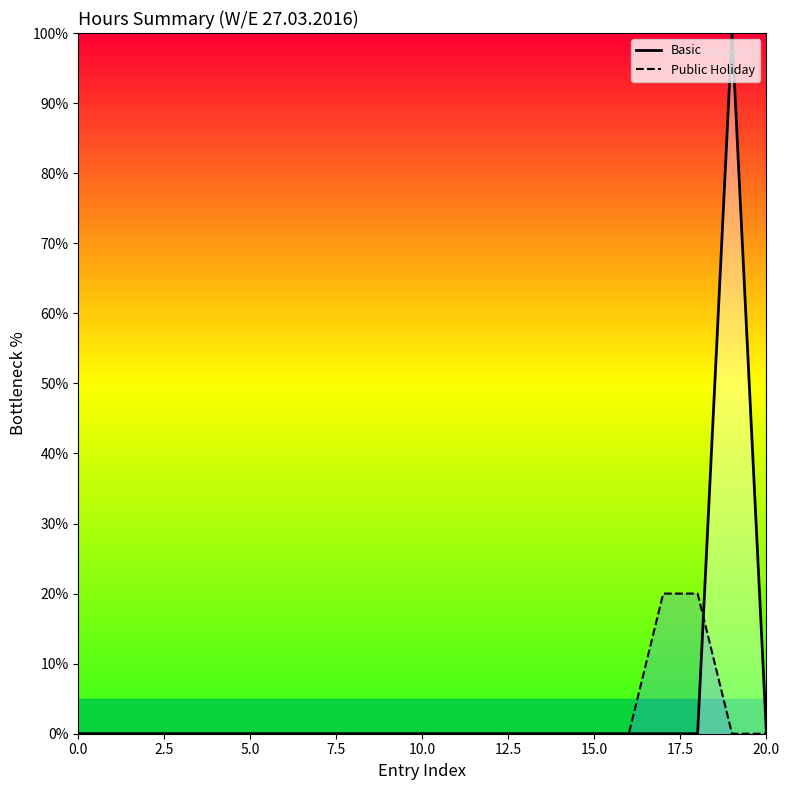

How many times do Public Holiday and Basic cross each other?

1